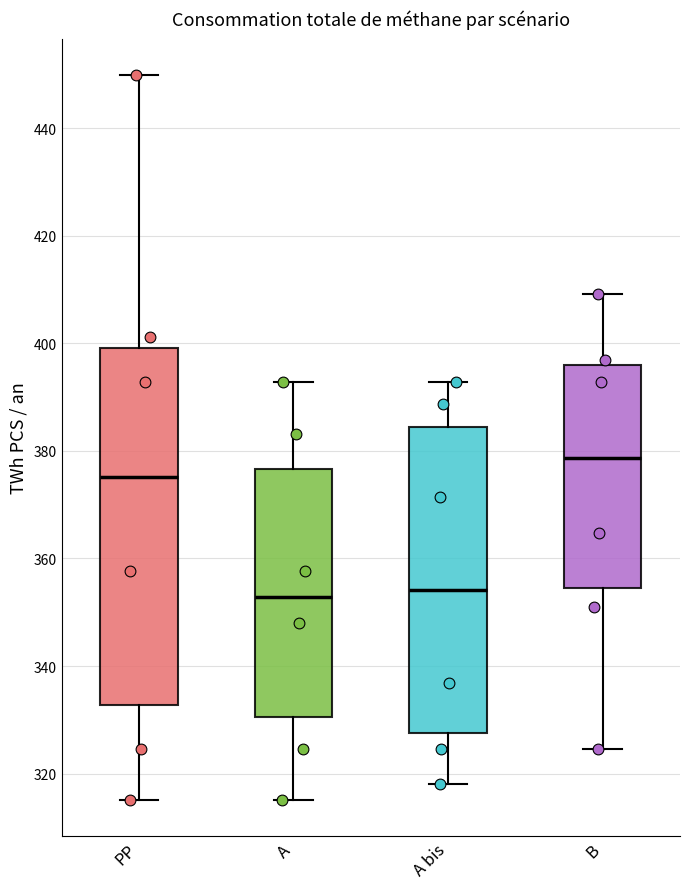

Where does the median line of the box for A bis sit on the y-axis? The values are not printed on the chart, so give them approximately, as read against the axis.

354